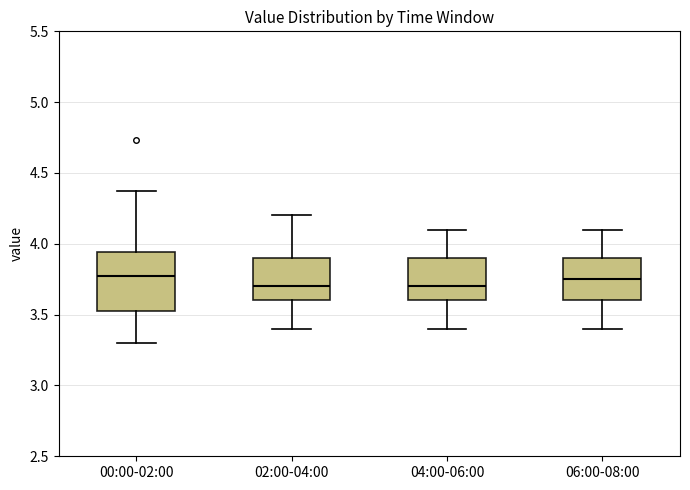

Reading left to right, read every box against the y-axis: the position of its median line, the range the box covers, and the ends of its whiskers. The values are not printed on the chart, so give them approximately, as read against the axis.

00:00-02:00: median 3.75, box 3.50 to 3.95, whiskers 3.30 to 4.35
02:00-04:00: median 3.70, box 3.60 to 3.90, whiskers 3.40 to 4.20
04:00-06:00: median 3.70, box 3.60 to 3.90, whiskers 3.40 to 4.10
06:00-08:00: median 3.75, box 3.60 to 3.90, whiskers 3.40 to 4.10